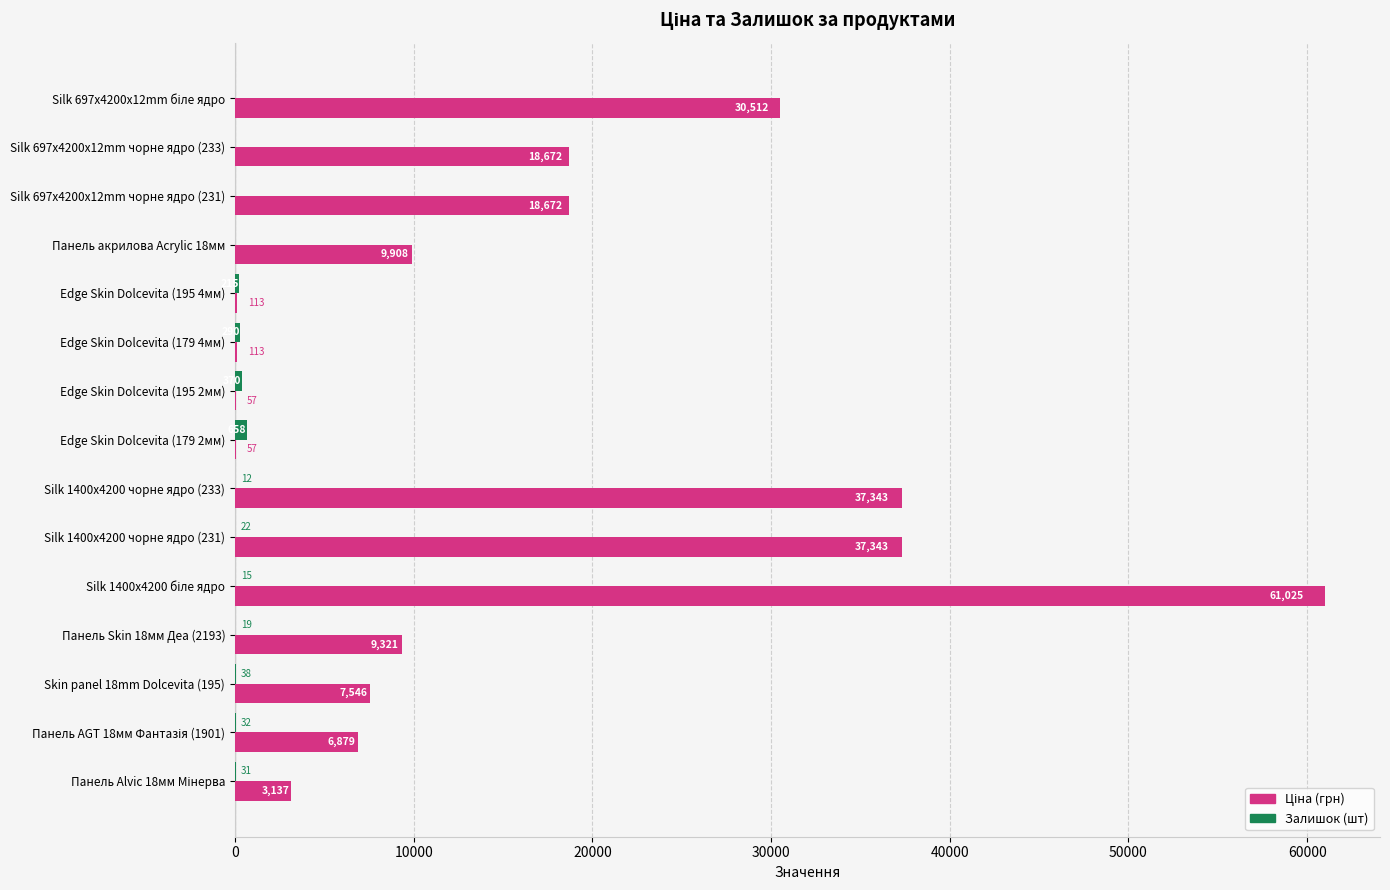

What is the greatest value displayed?

61024.7